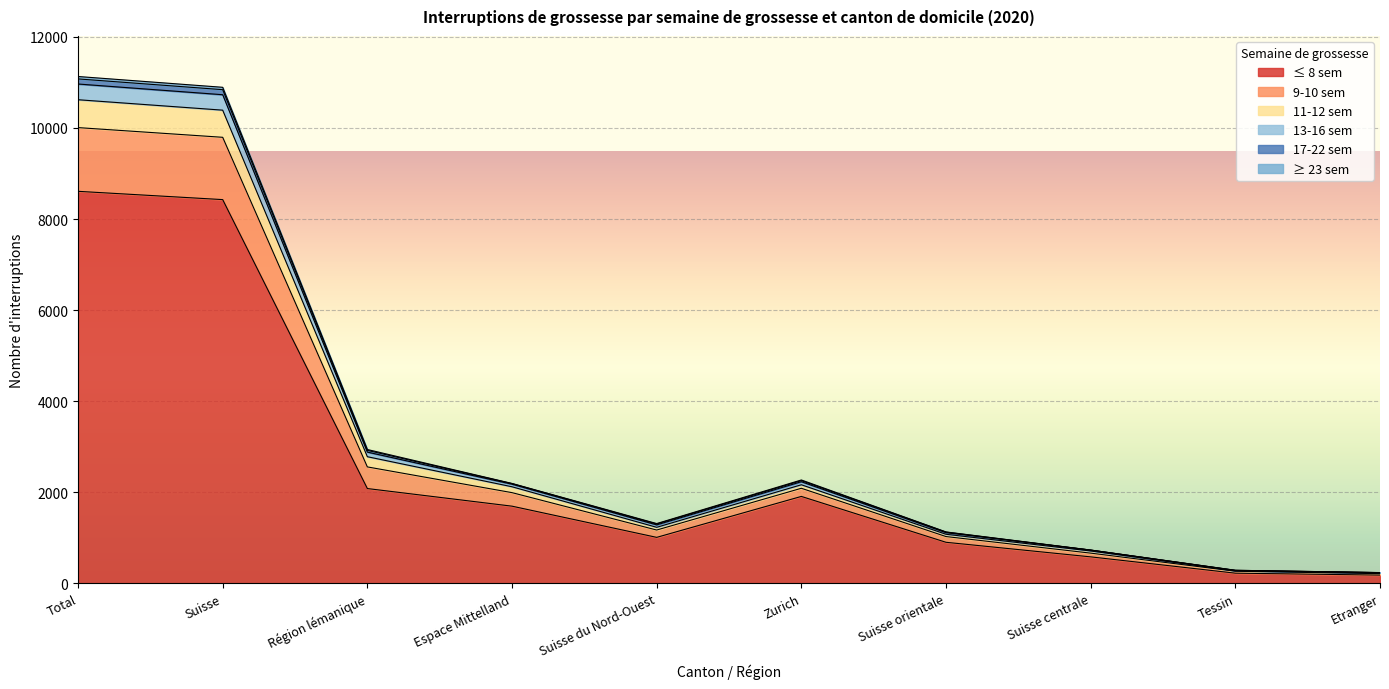

How many interior local valleys does the 9-10 sem series have?

1